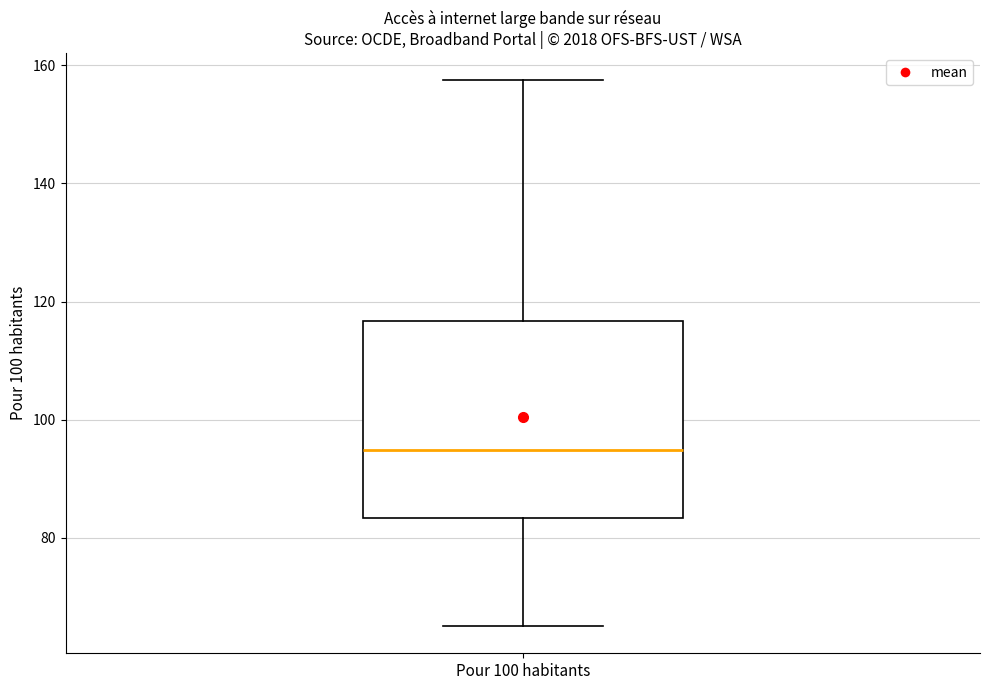

Where is the upper edge of the box for Pour 100 habitants on the y-axis? The values are not printed on the chart, so give them approximately, as read against the axis.

116